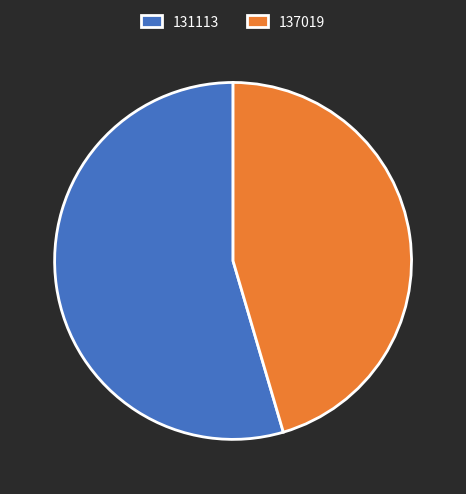

The 137019 slice represents 34% of the pie. True or false?

False